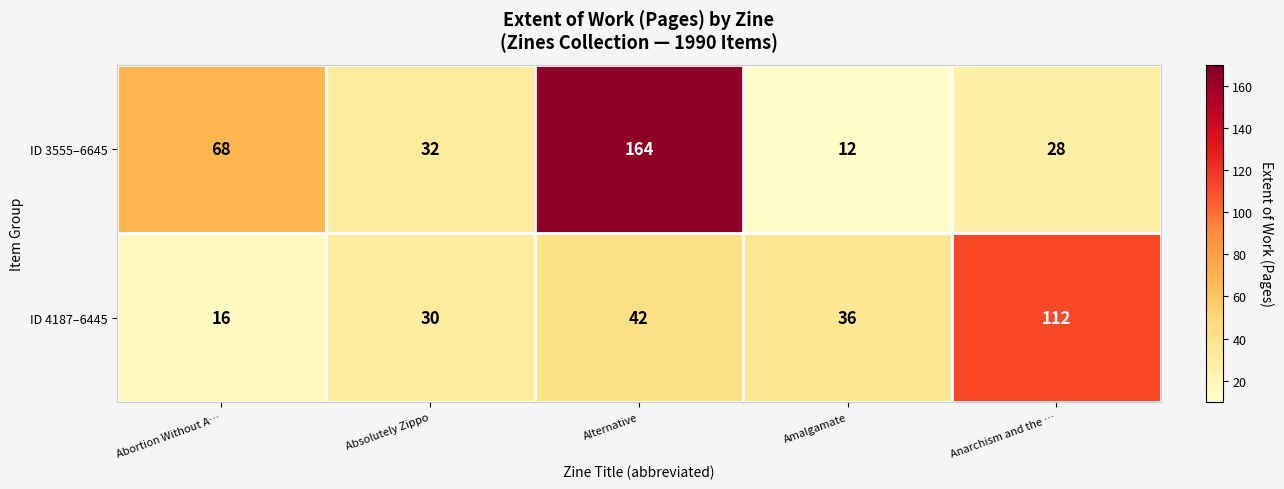

How many categories are shown in the chart?

5